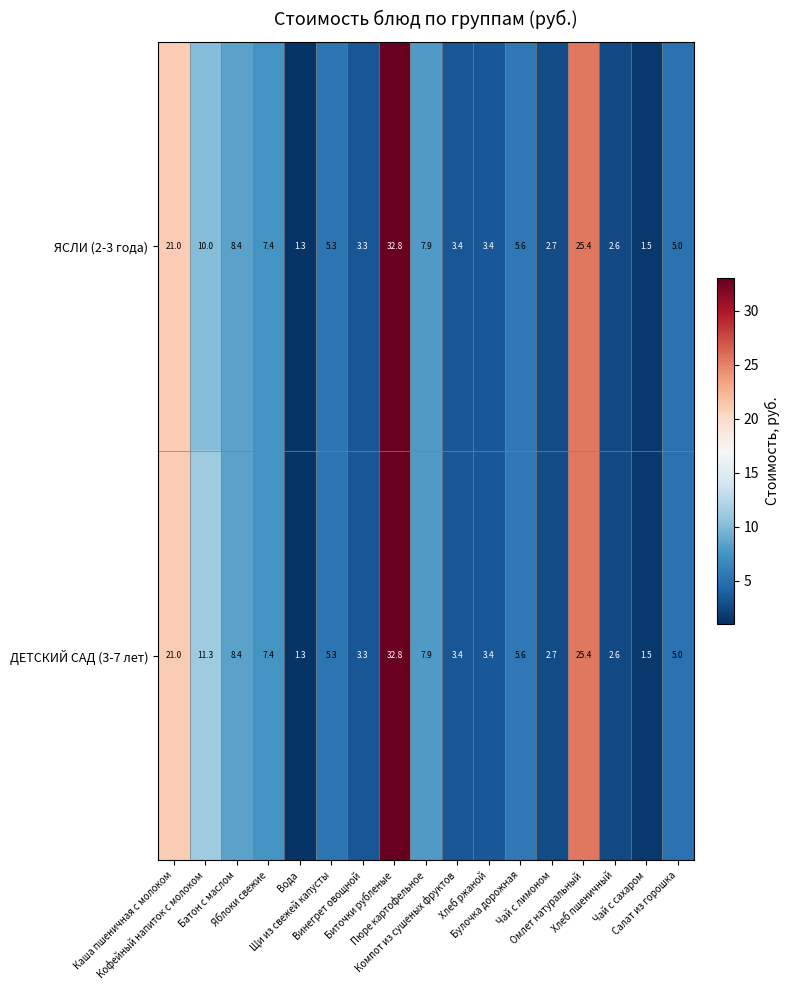

What is the average value of the ДЕТСКИЙ САД (3-7 лет) series?

8.7